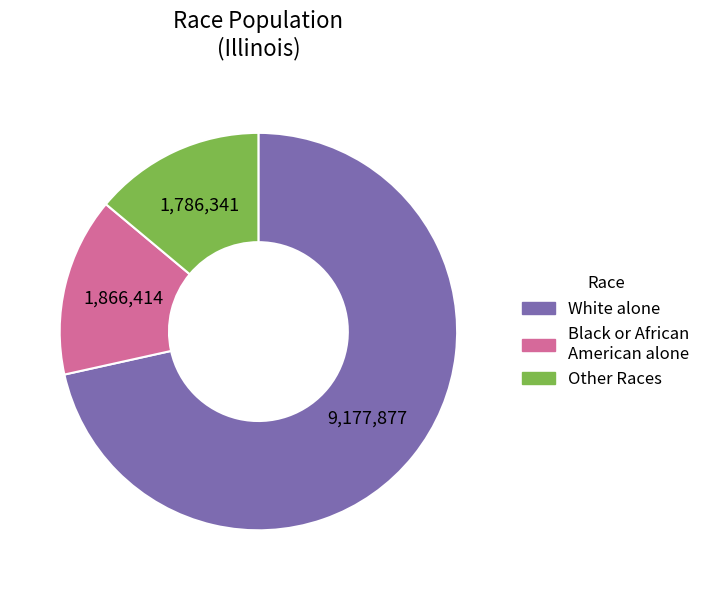

The Other Races slice represents 19% of the pie. True or false?

False